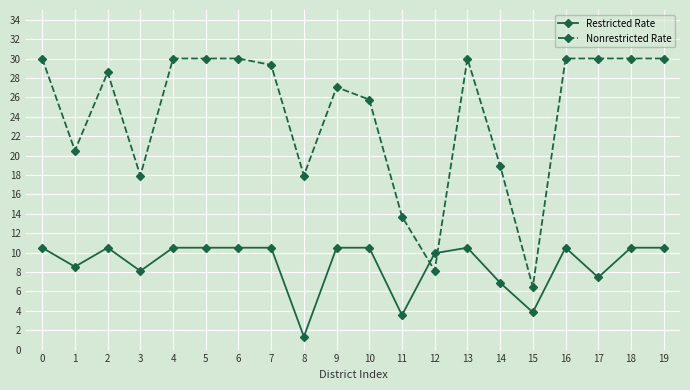

What is the total value across all series at 9?

37.5